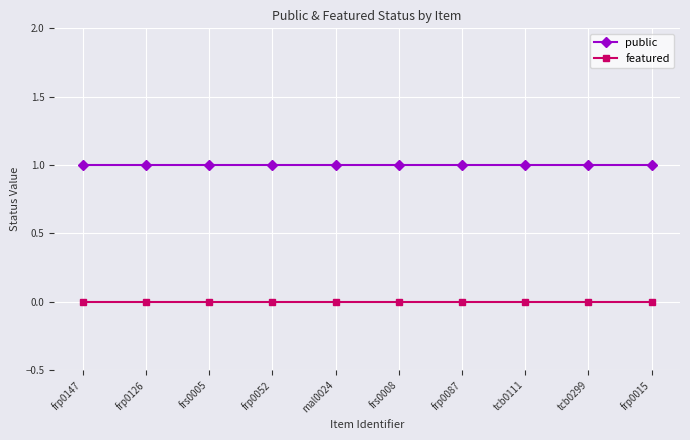

What is the label of the 8th point from the right?

frs0005